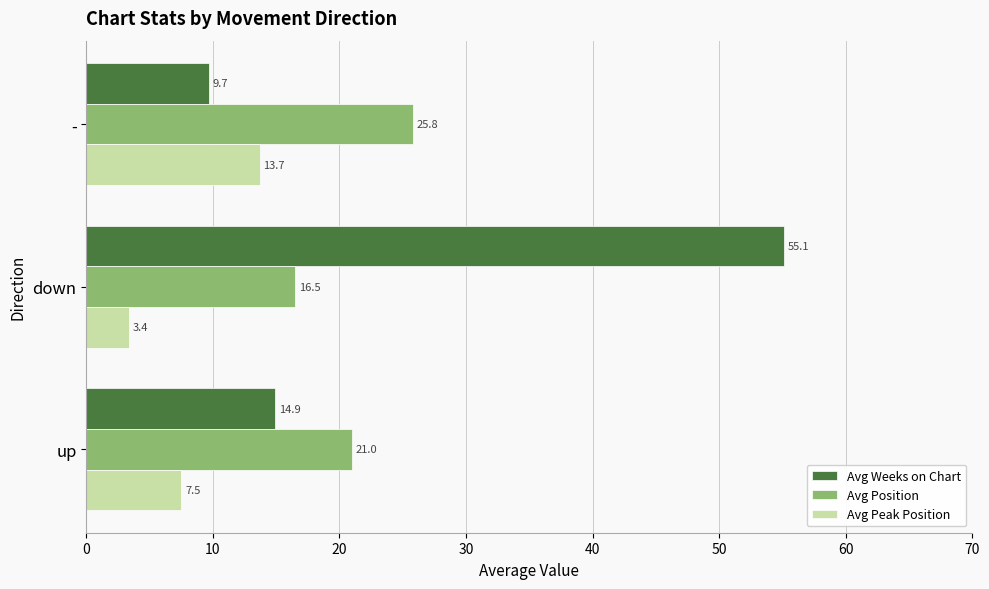

What is the sum of all Avg Weeks on Chart values?

79.7